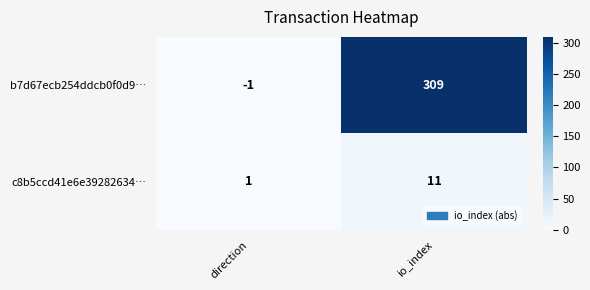

What is the total value across all series at direction?

0